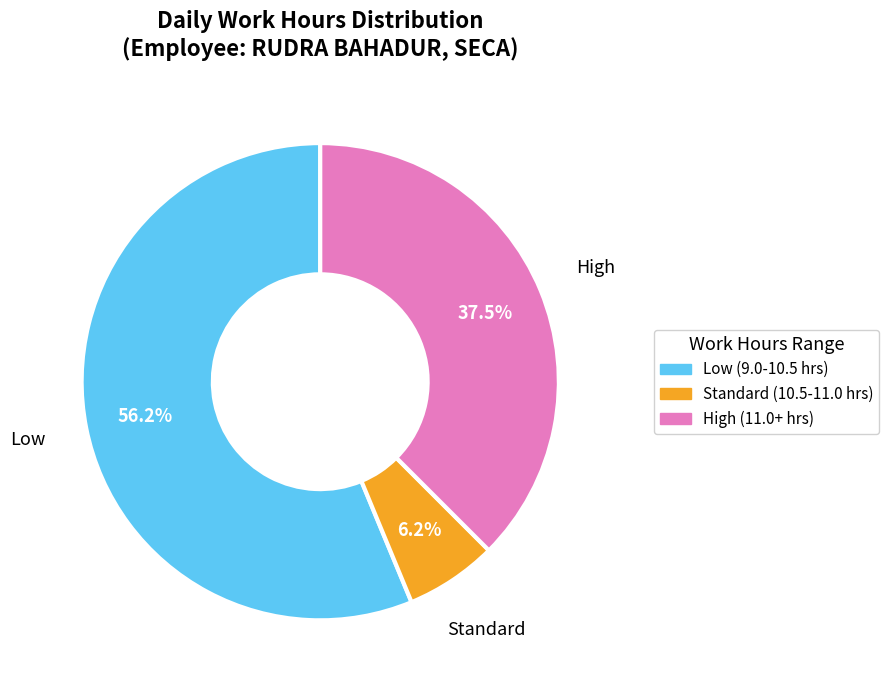

How many slices are in this pie chart?

3